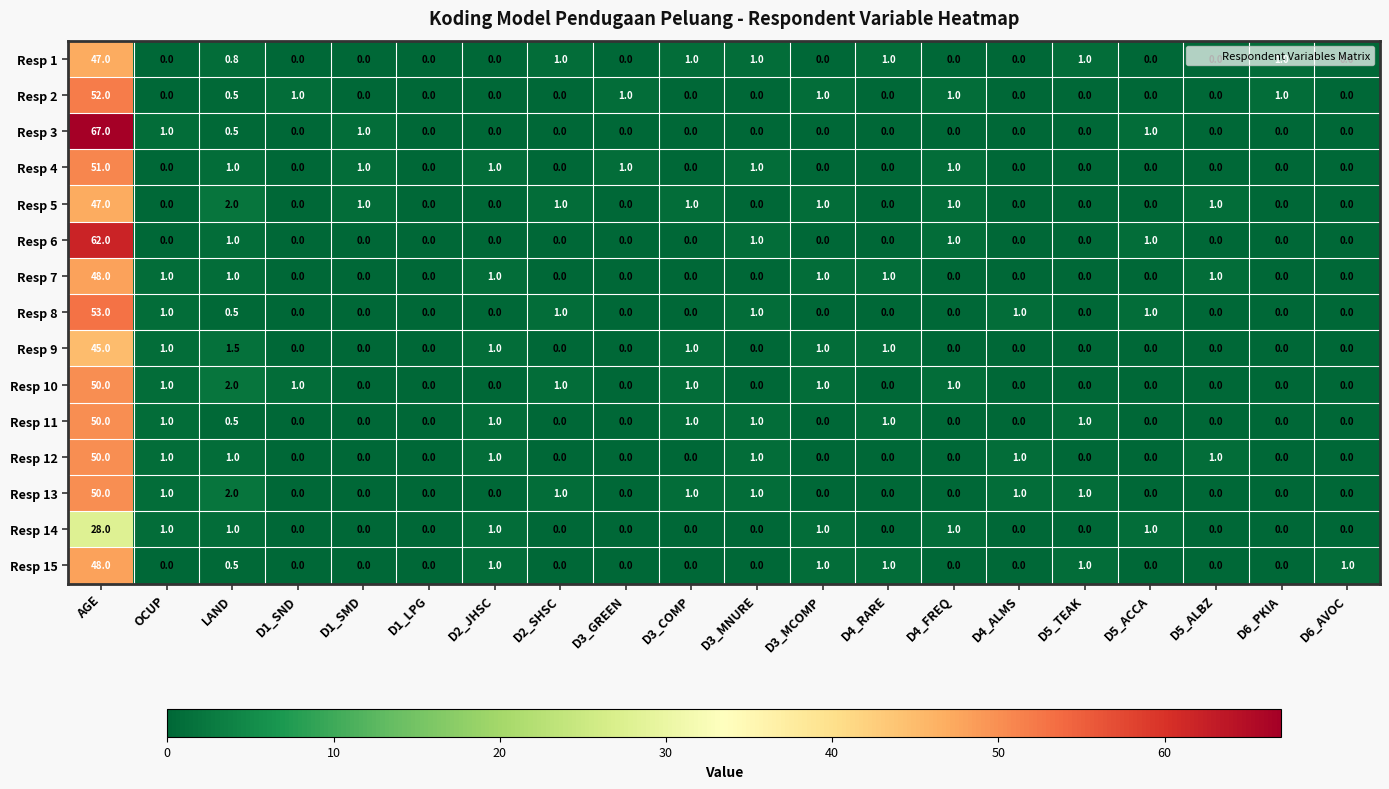

Where is Resp 10 nearest to the value 25?

LAND